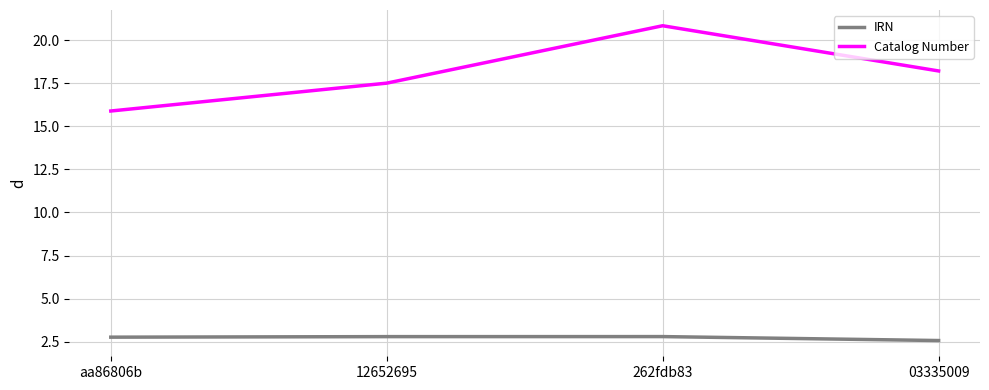

At which category is the sum across all series the highest?

262fdb83